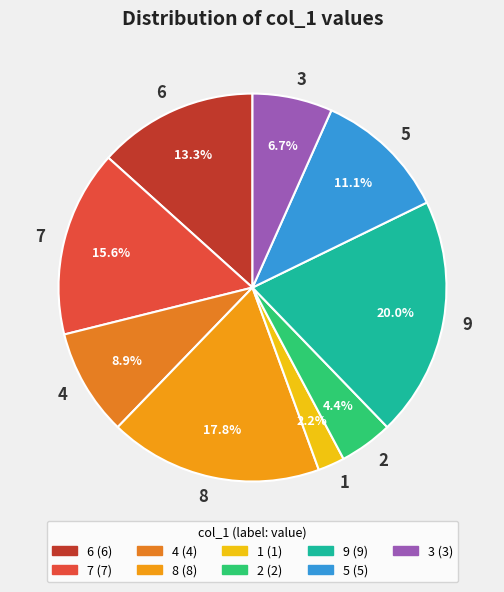

To the nearest percent, what portion does 3 represent?

7%